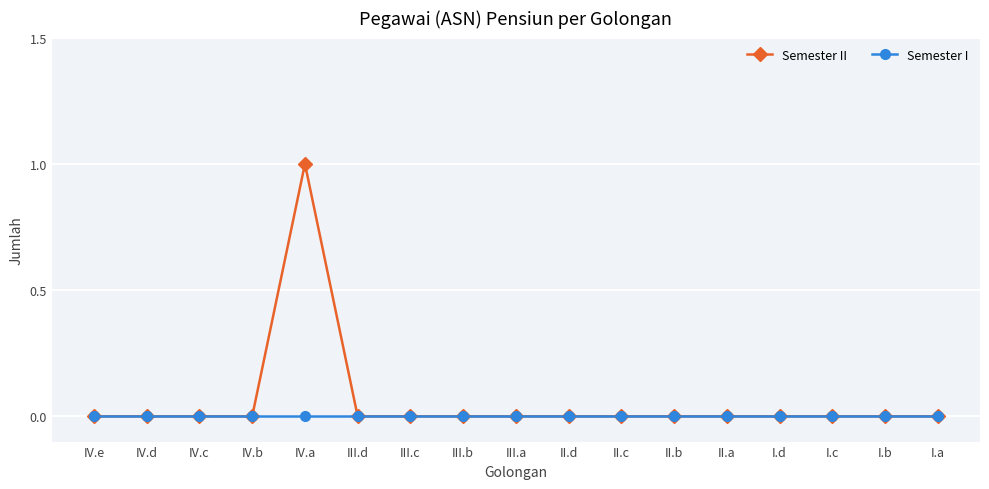

Which series has the largest range (max minus min)?

Semester II